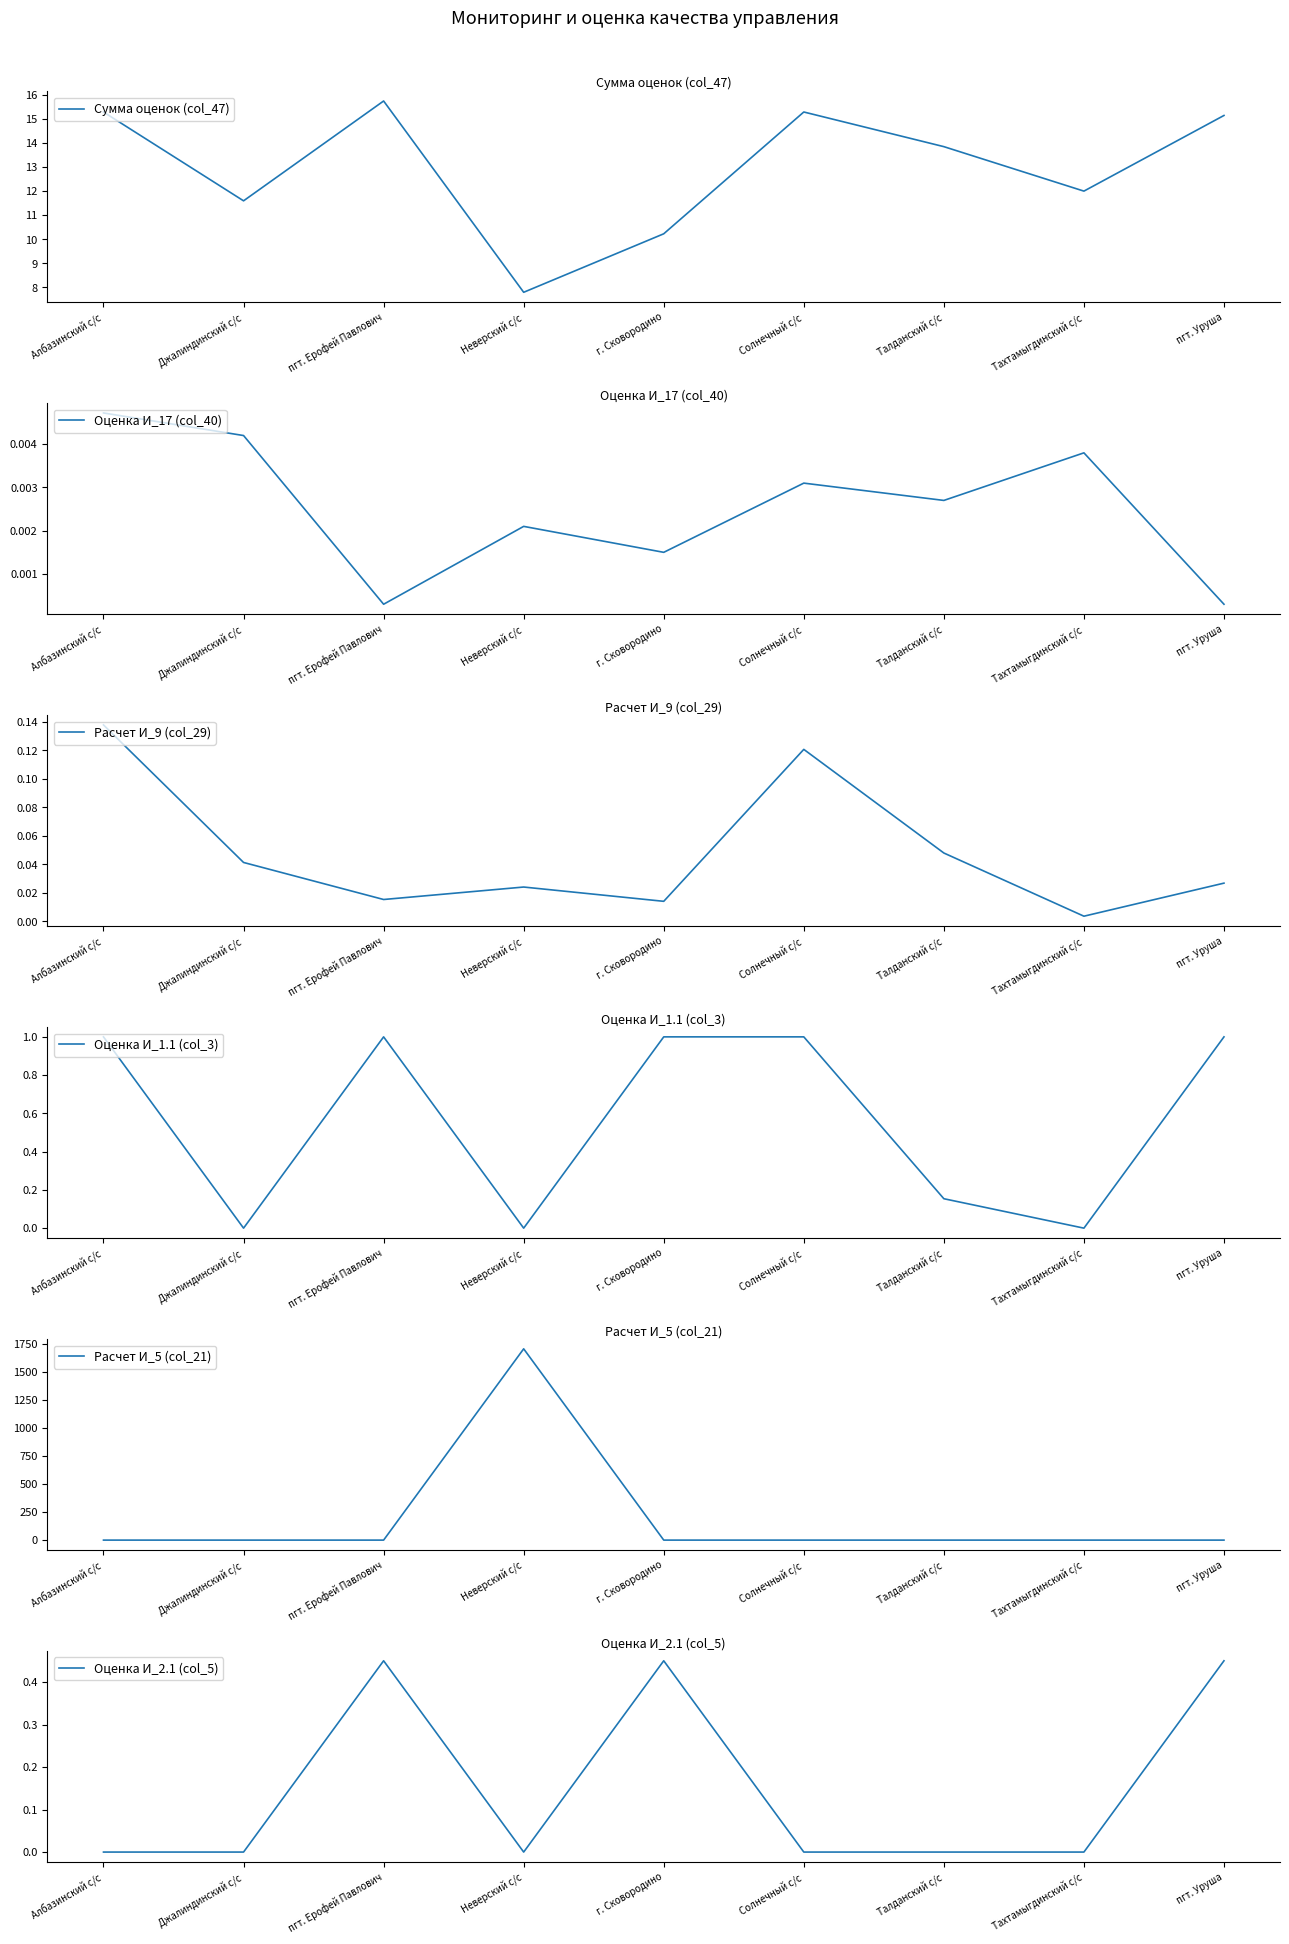

At Албазинский с/с, list the series in order from largest to smallest.

Сумма оценок (col_47), Оценка И_1.1 (col_3), Расчет И_9 (col_29), Оценка И_17 (col_40), Расчет И_5 (col_21), Оценка И_2.1 (col_5)